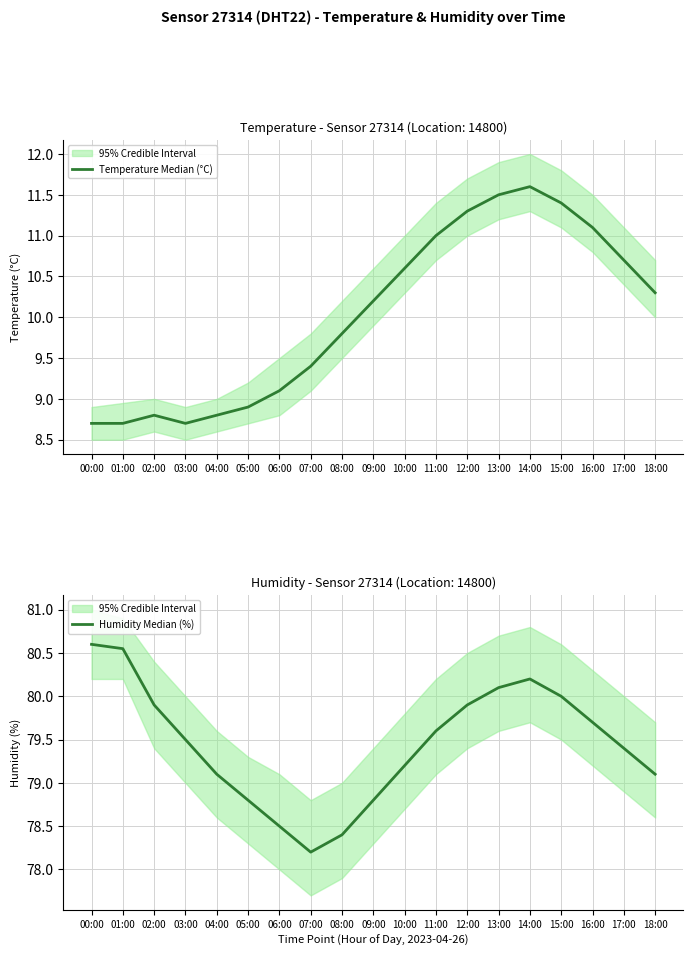

What is the sum of all Humidity Median (%) values?

1509.5